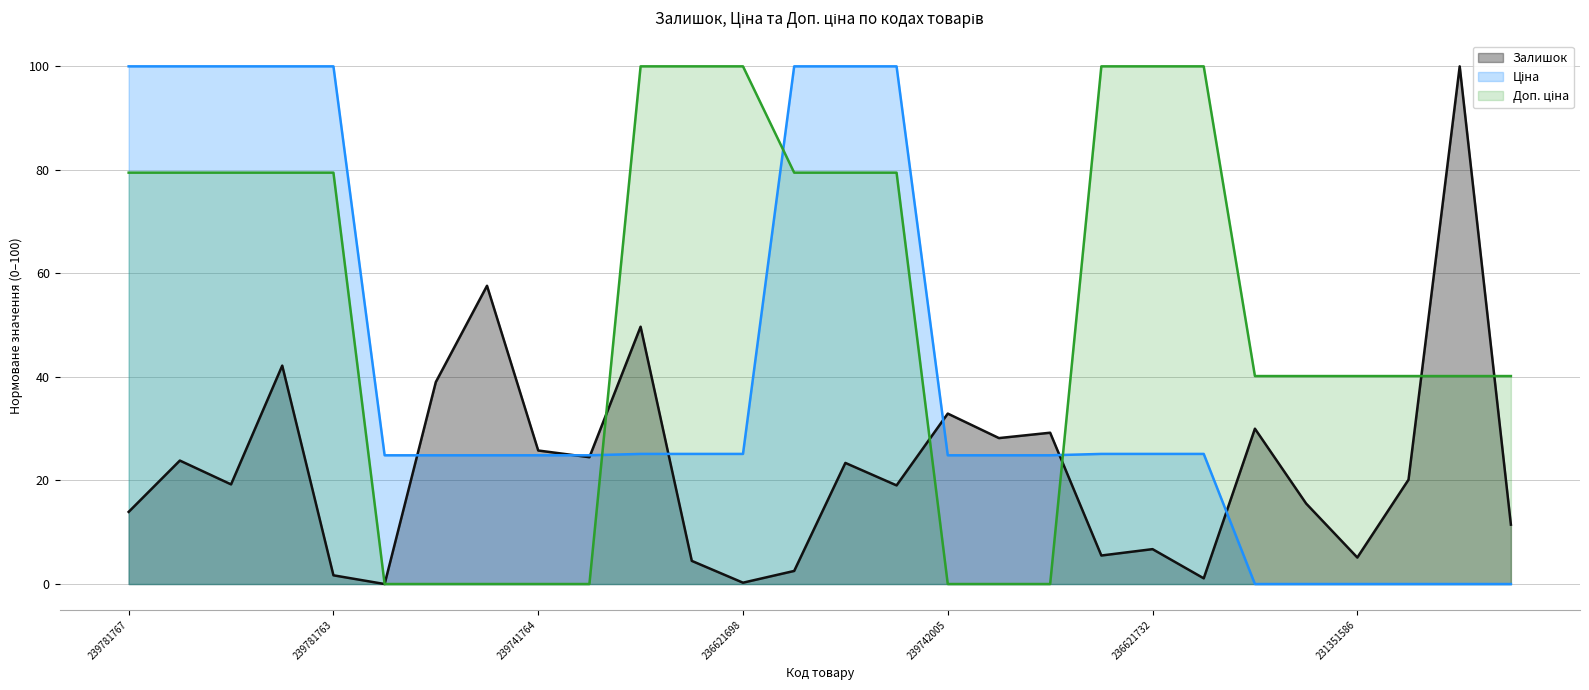

What is the total value across all series at 236621732?

131.9